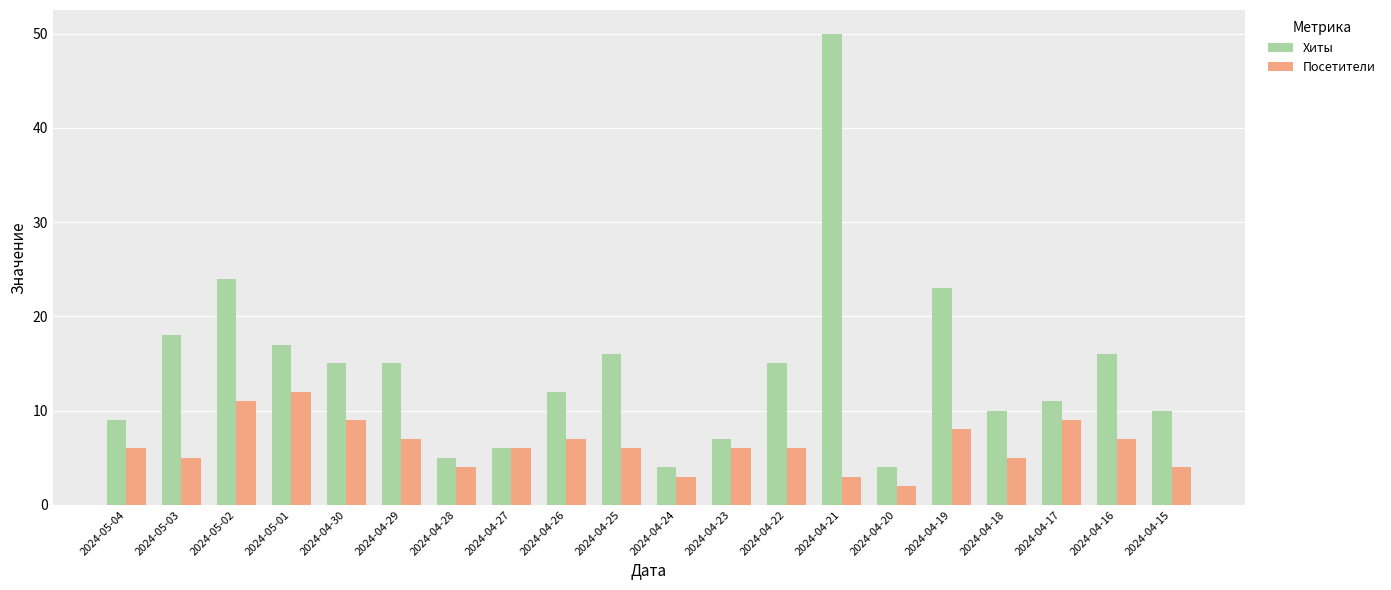

Are the bars grouped side by side (vs. stacked)?

Yes